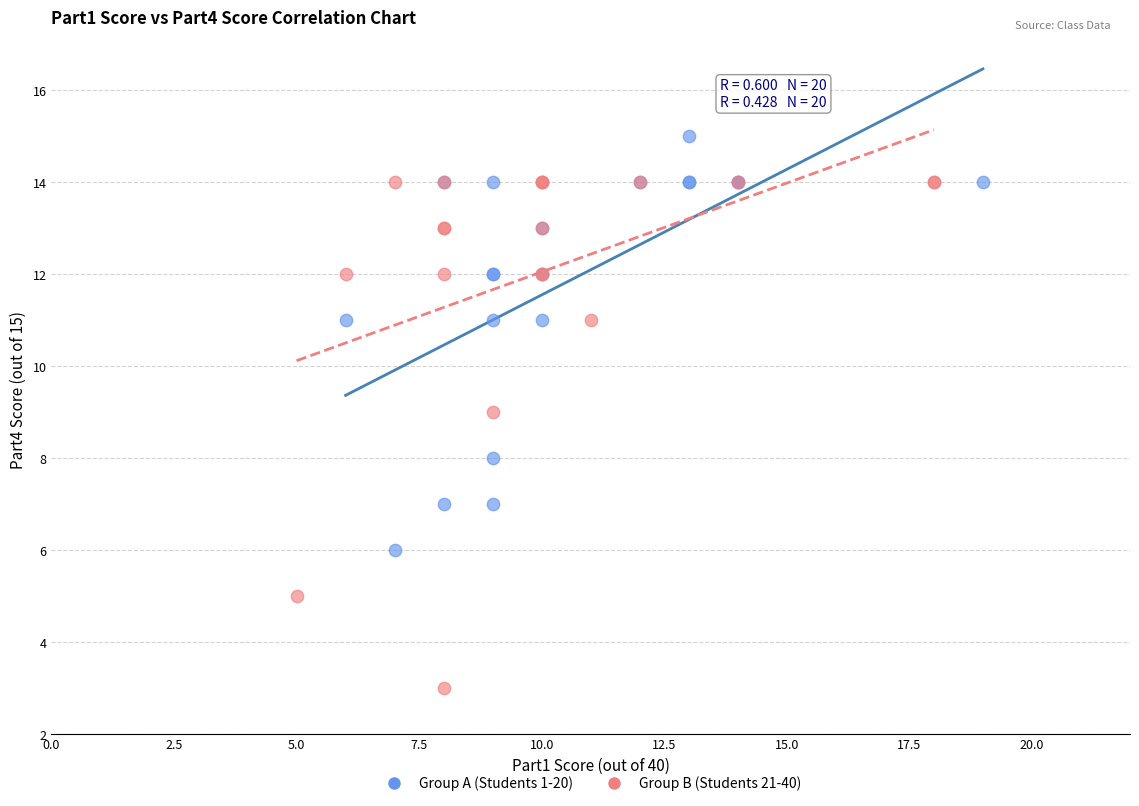

Which series reaches the maximum Y coordinate?

Group A (Students 1-20)